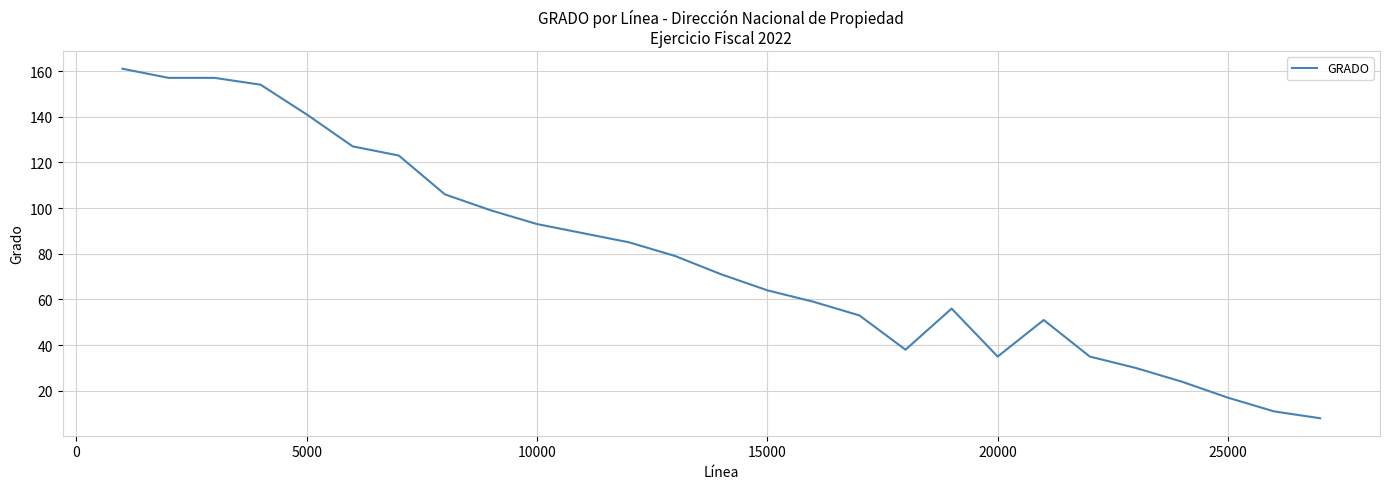

What is the minimum value shown in the chart?

8